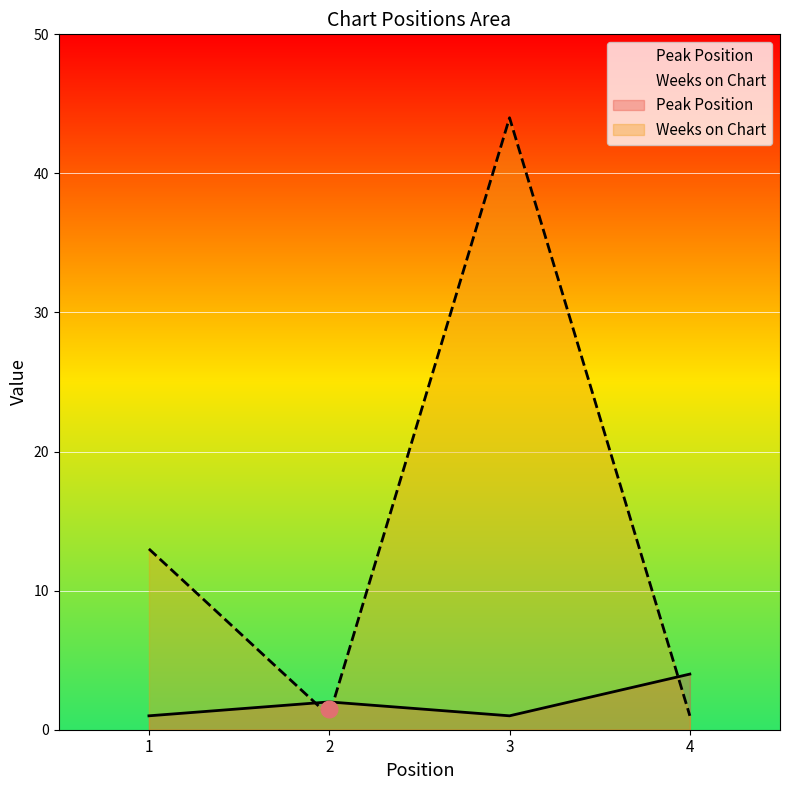

What is the difference between the highest and lowest values at 4?

3